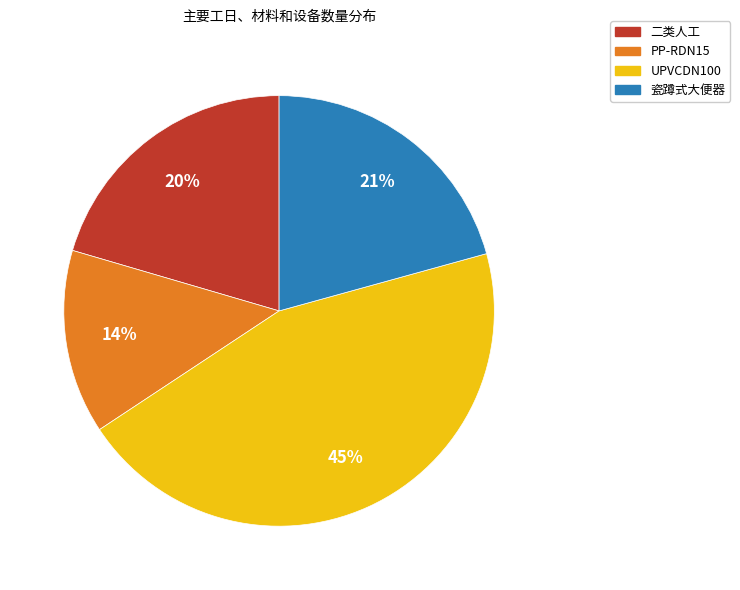

The 瓷蹲式大便器 slice represents 13% of the pie. True or false?

False